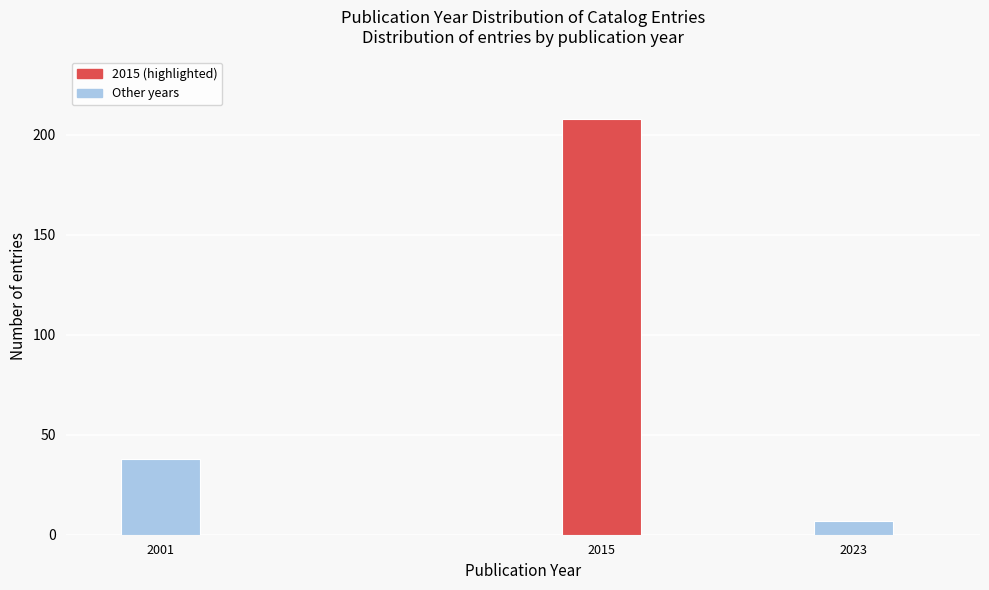

Reading left to right, extract all data points from this chart.

38	208	7